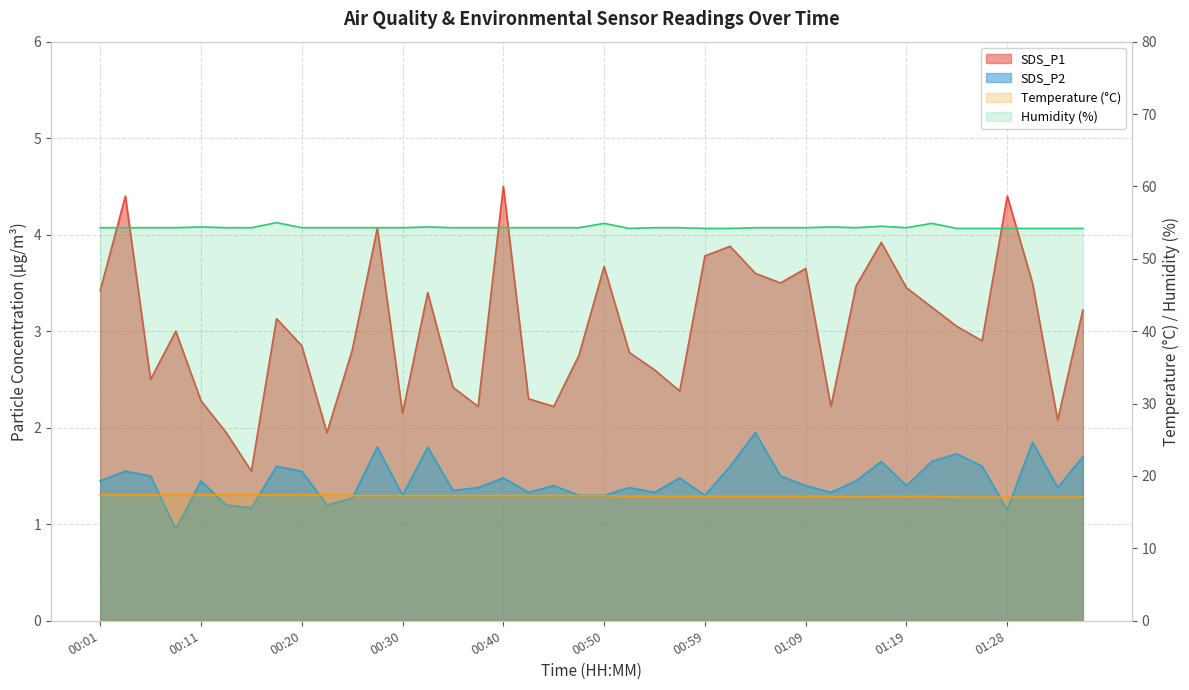

How many distinct data groups are displayed?

4